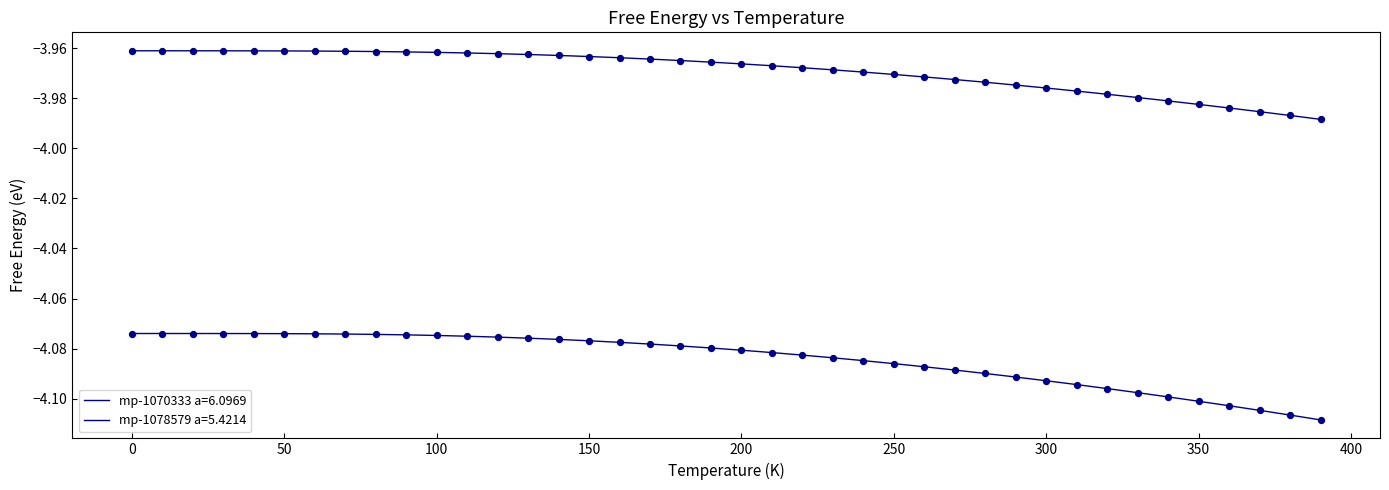

How many lines are shown in the chart?

2